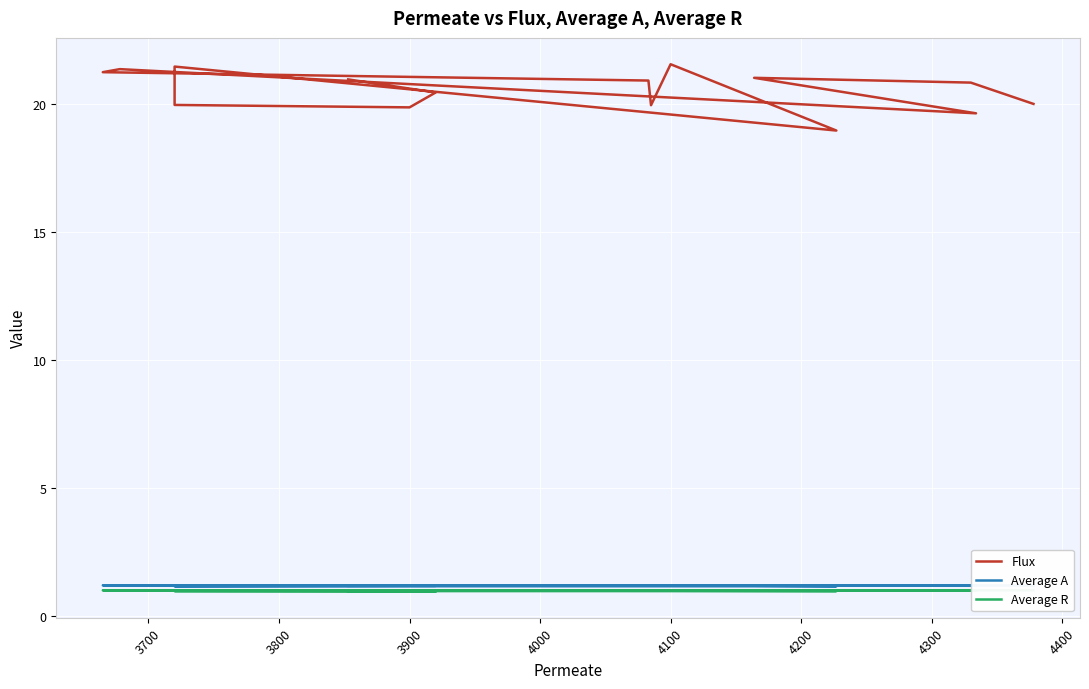

The value of Average A at 4300 is 1.2. True or false?

True